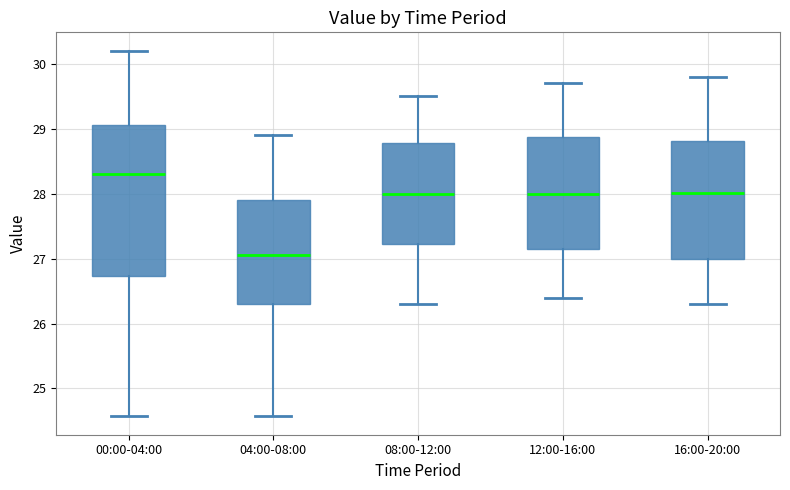

Reading left to right, read every box against the y-axis: the position of its median line, the range the box covers, and the ends of its whiskers. The values are not printed on the chart, so give them approximately, as read against the axis.

00:00-04:00: median 28.3, box 26.7 to 29.1, whiskers 24.6 to 30.2
04:00-08:00: median 27.1, box 26.3 to 27.9, whiskers 24.6 to 28.9
08:00-12:00: median 28.0, box 27.2 to 28.8, whiskers 26.3 to 29.5
12:00-16:00: median 28.0, box 27.2 to 28.9, whiskers 26.4 to 29.7
16:00-20:00: median 28.0, box 27.0 to 28.8, whiskers 26.3 to 29.8